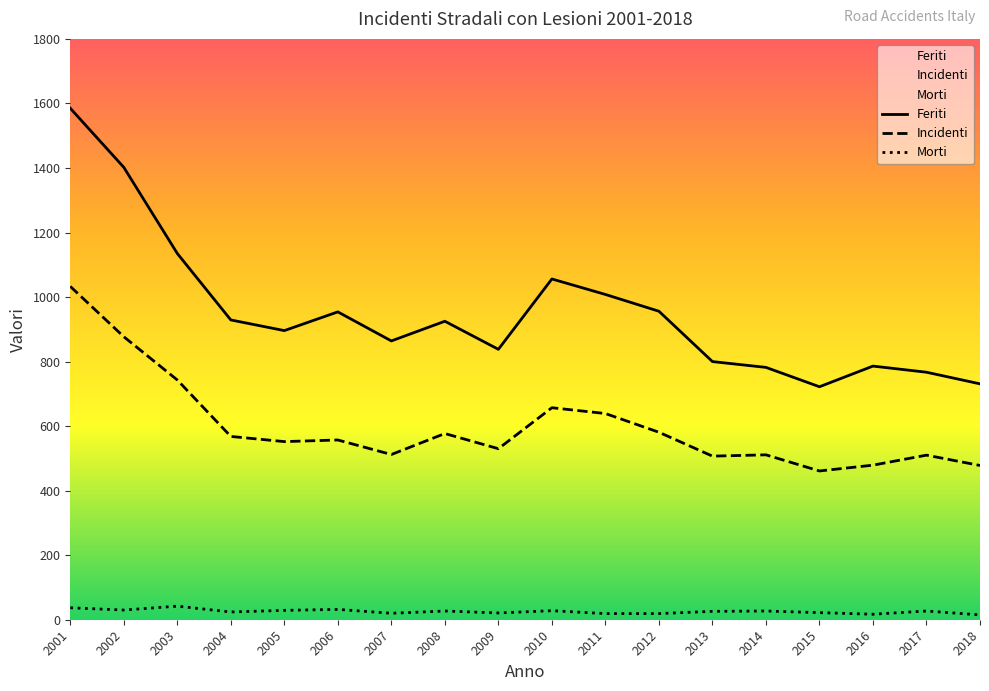

What value does the Incidenti series have at 2007, to the nearest 10?

510